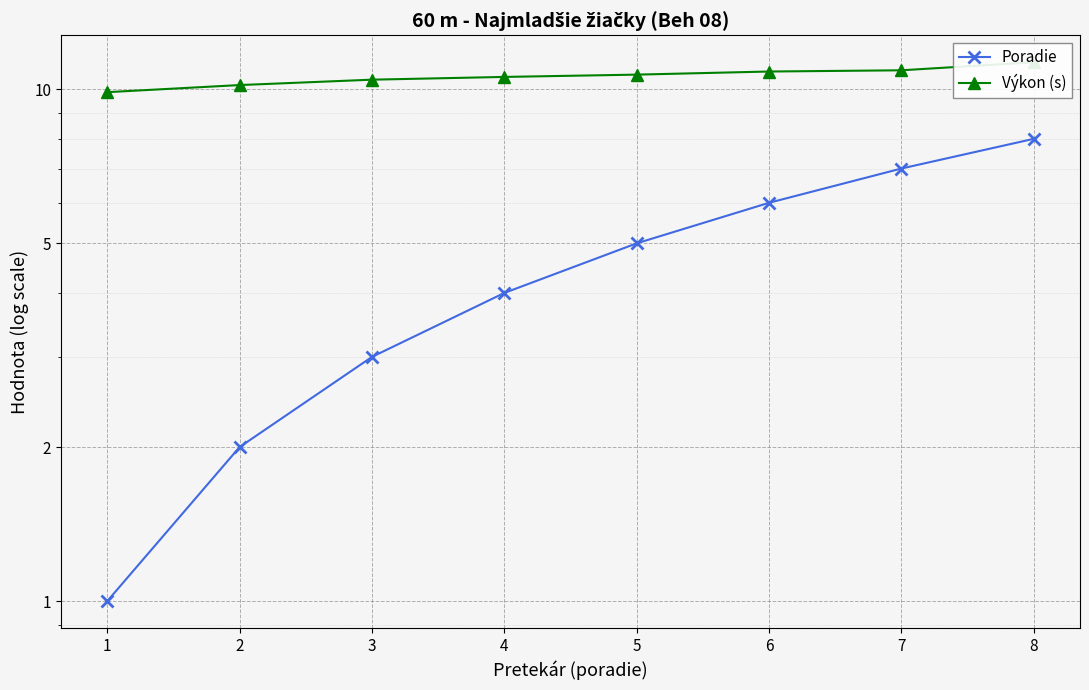

What is the value of the Poradie point at the 2nd from the left?

2.0